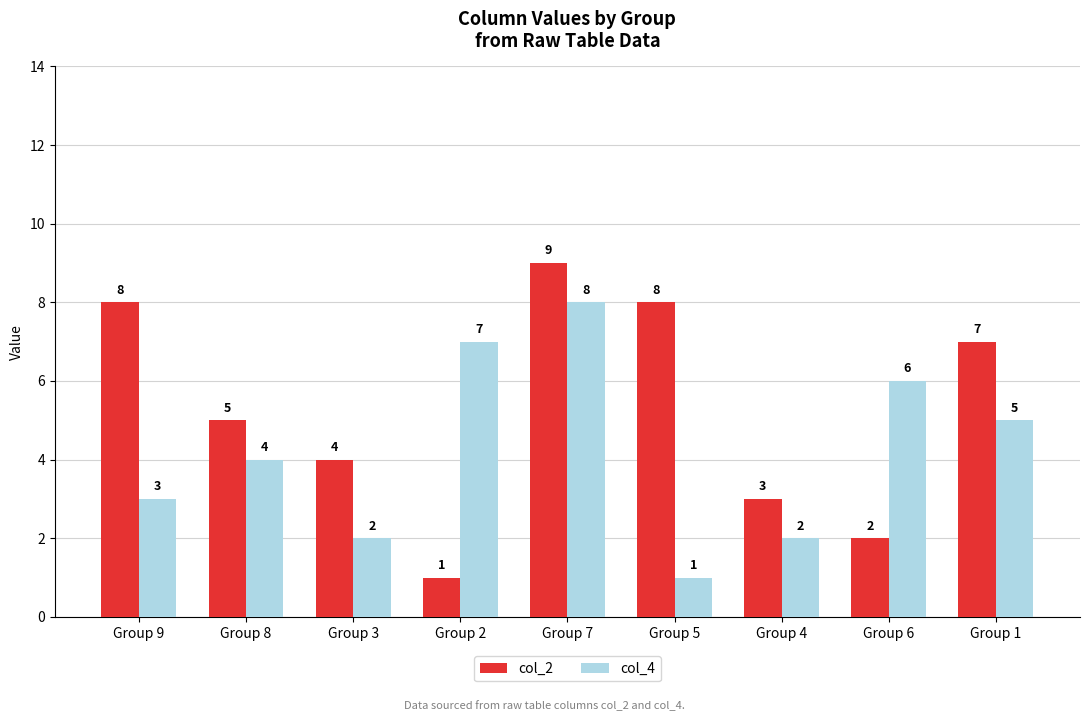

Rank the series by their maximum value, from highest to lowest.

col_2, col_4